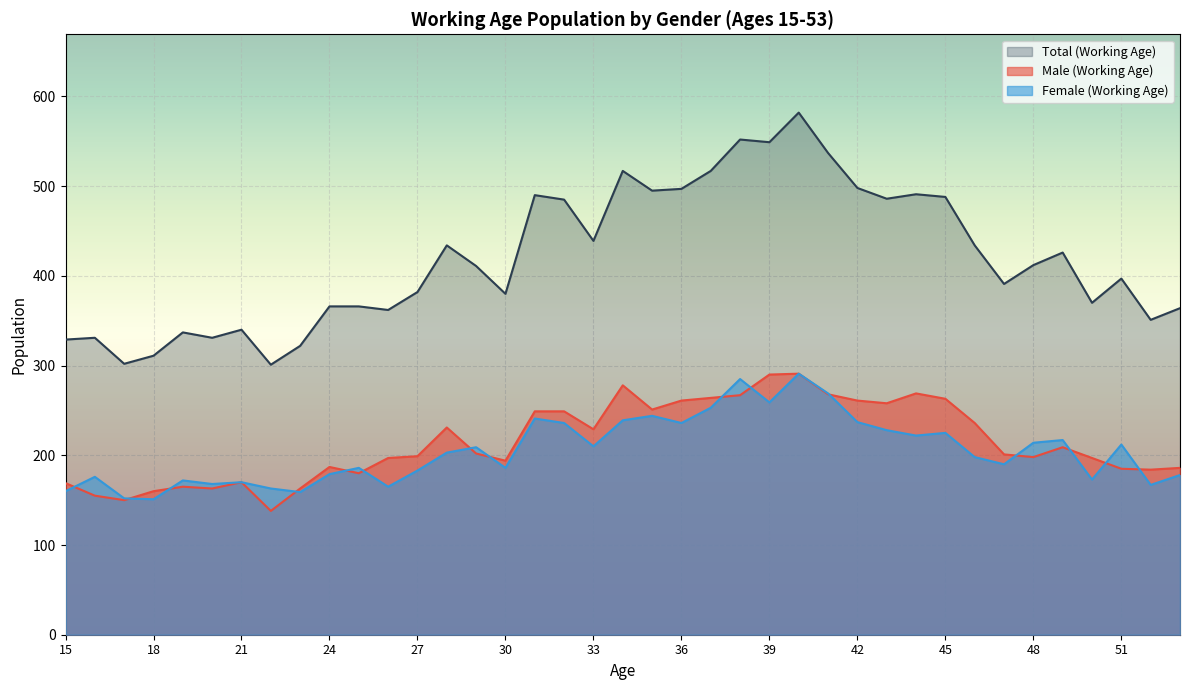

At 50, list the series in order from smallest to largest.

Female (Working Age), Male (Working Age), Total (Working Age)